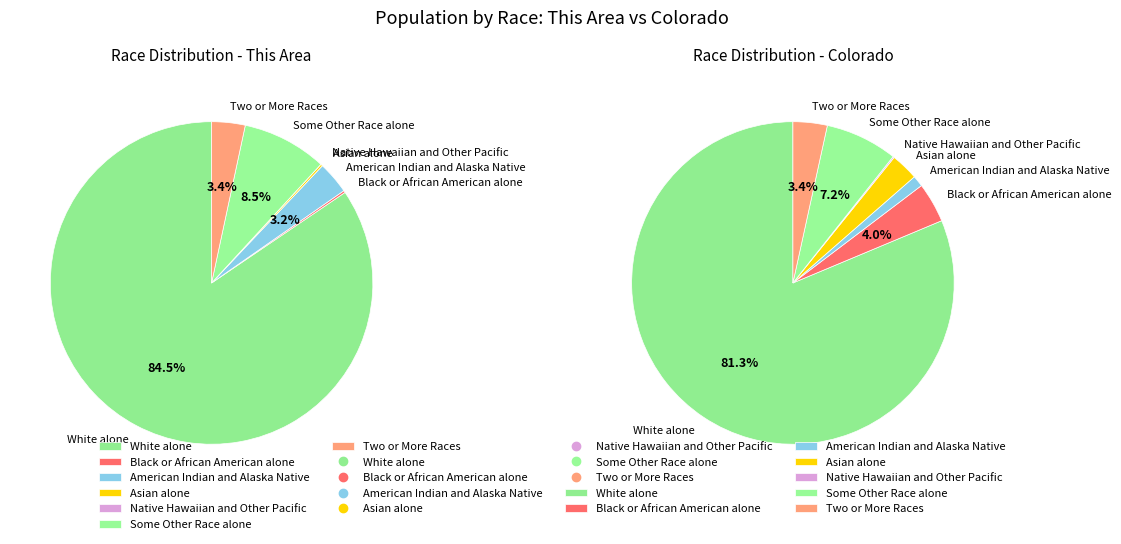

Rank the categories by Race Distribution - Colorado value from lowest to highest.

Native Hawaiian and Other Pacific, American Indian and Alaska Native, Asian alone, Two or More Races, Black or African American alone, Some Other Race alone, White alone